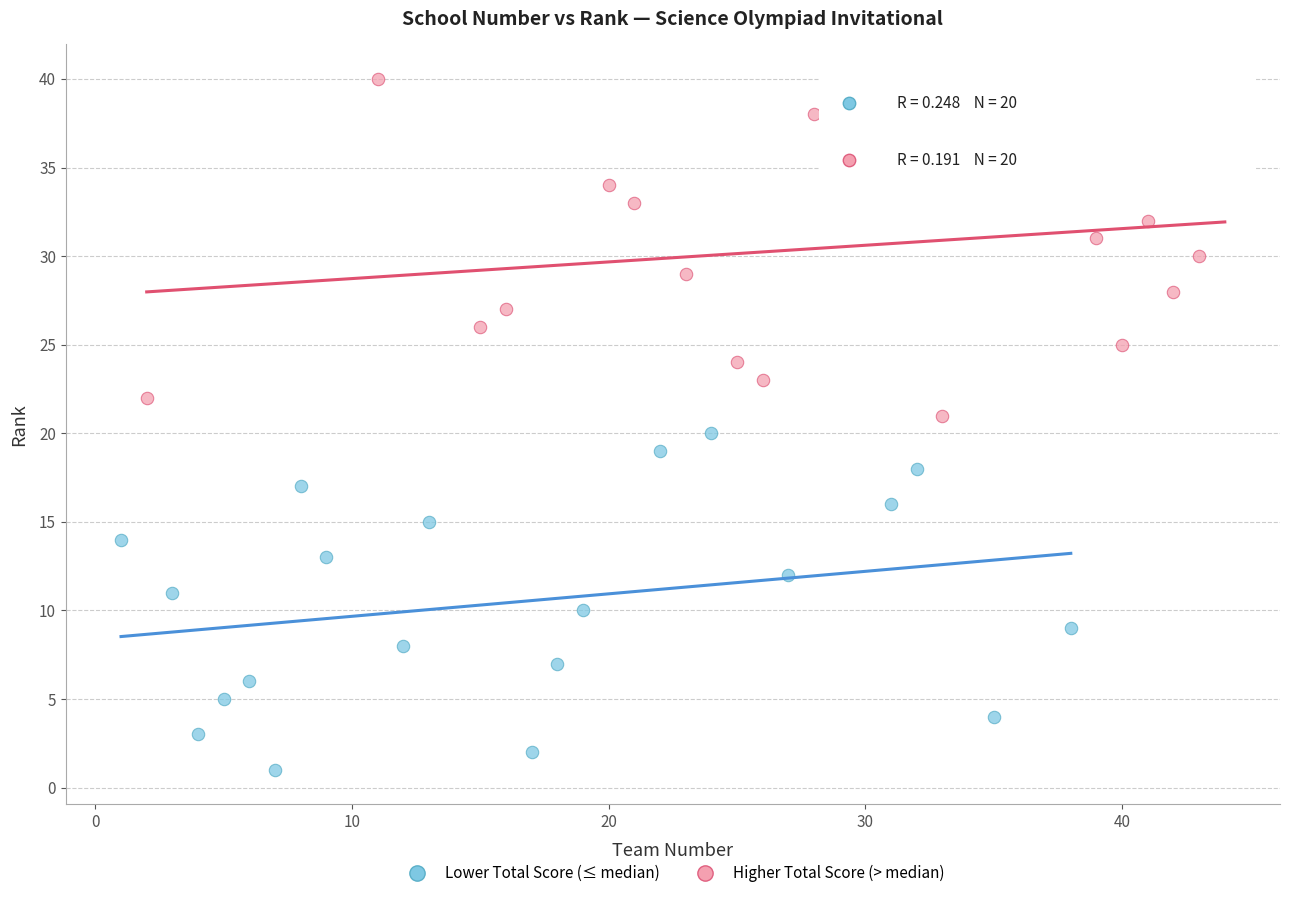

Which series contains the lowest Y value?

Lower Total Score (≤ median)